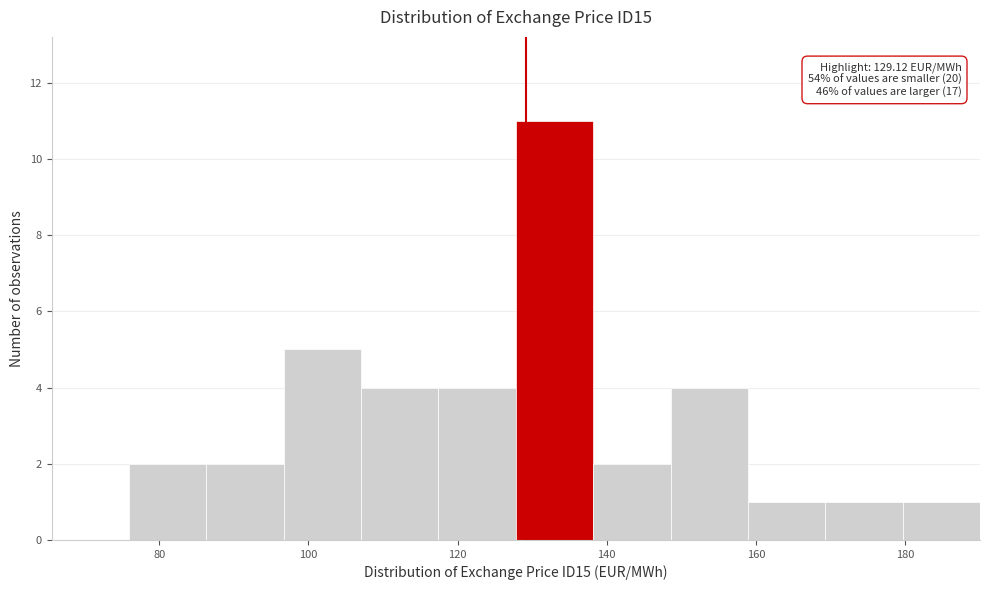

Over which range of the x-axis is the bar tallest?

128 to 138